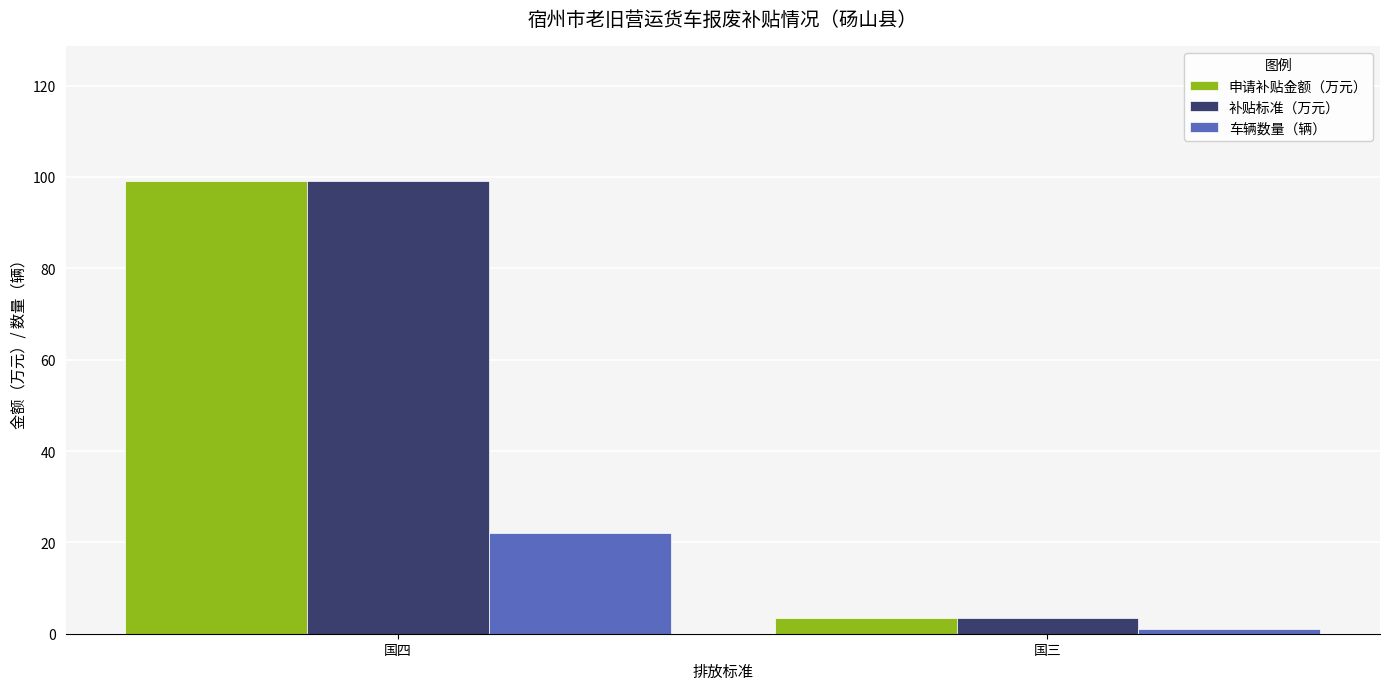

Reading left to right, extract all data points from this chart.

申请补贴金额（万元）: 国四=99.0	国三=3.5
补贴标准（万元）: 国四=99.0	国三=3.5
车辆数量（辆）: 国四=22.0	国三=1.0